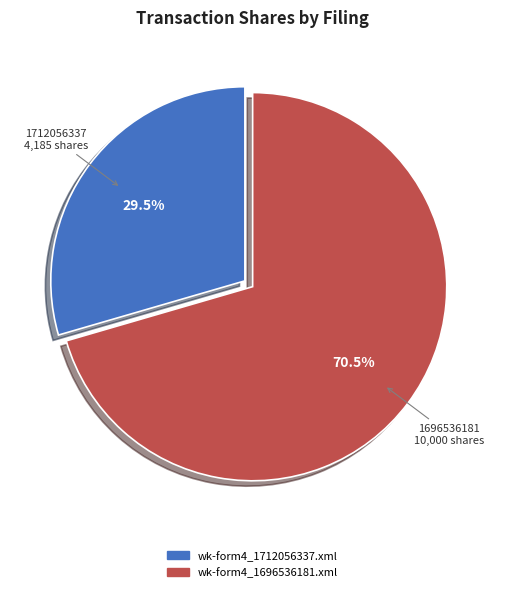

Which category has the biggest portion of the pie?

wk-form4_1696536181.xml